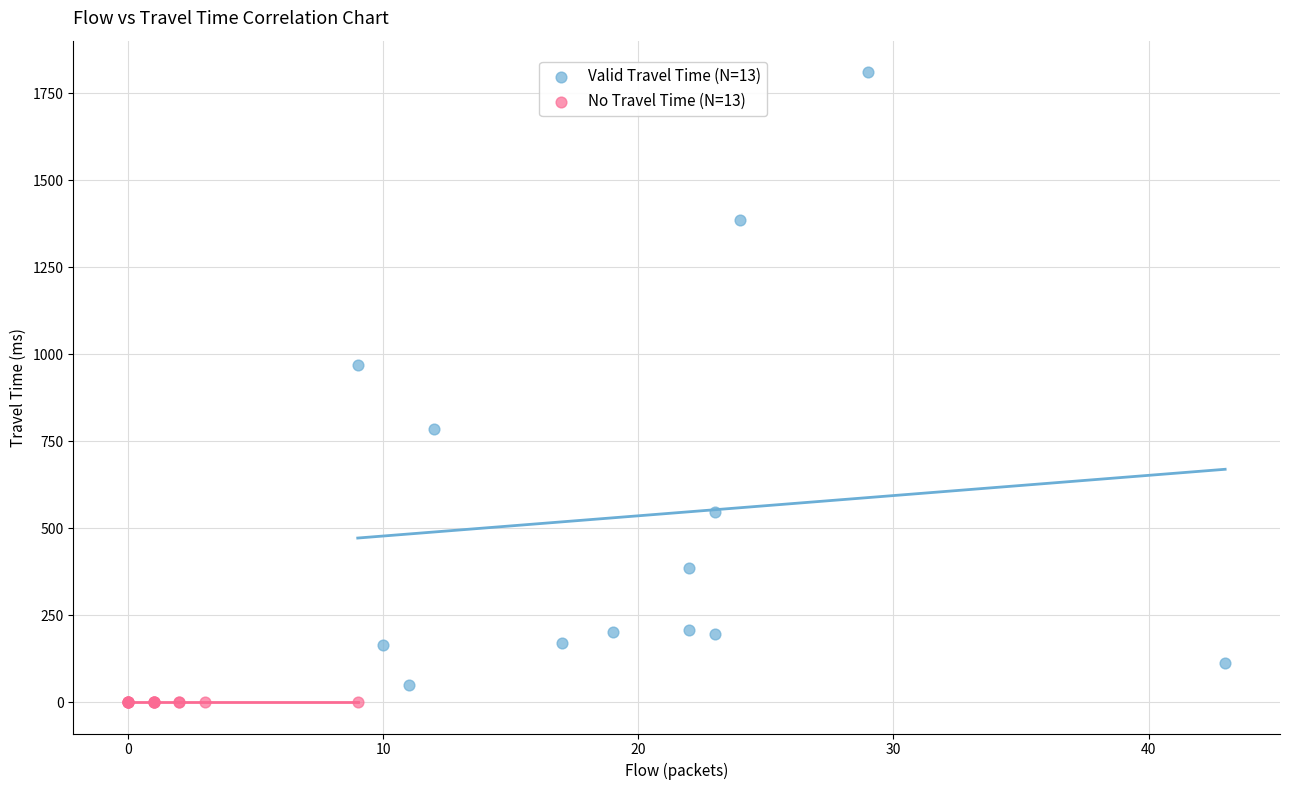

Which series contains the highest Y value?

Valid Travel Time (N=13)